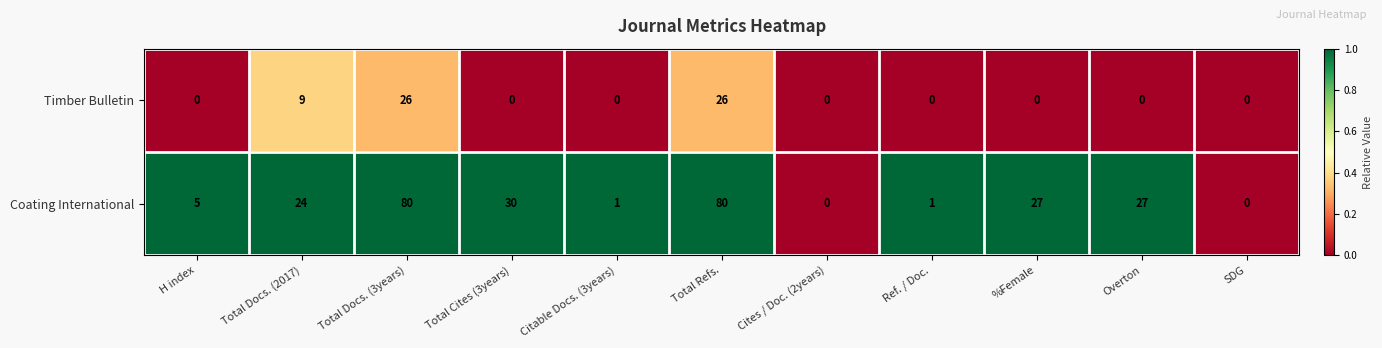

What is the maximum value for Coating International?

80